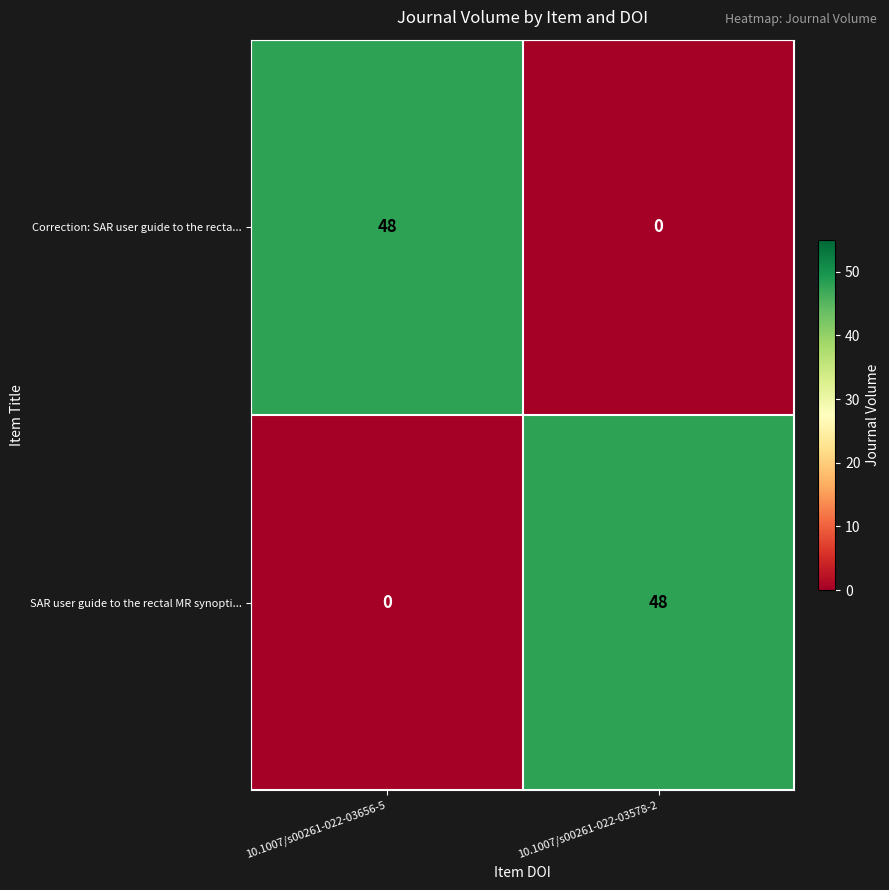

What is the sum of all Correction: SAR user guide to the recta... values?

48